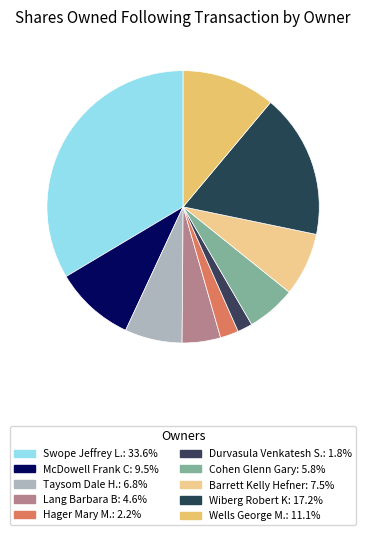

To the nearest percent, what percentage of the pie is Taysom Dale H.?

7%